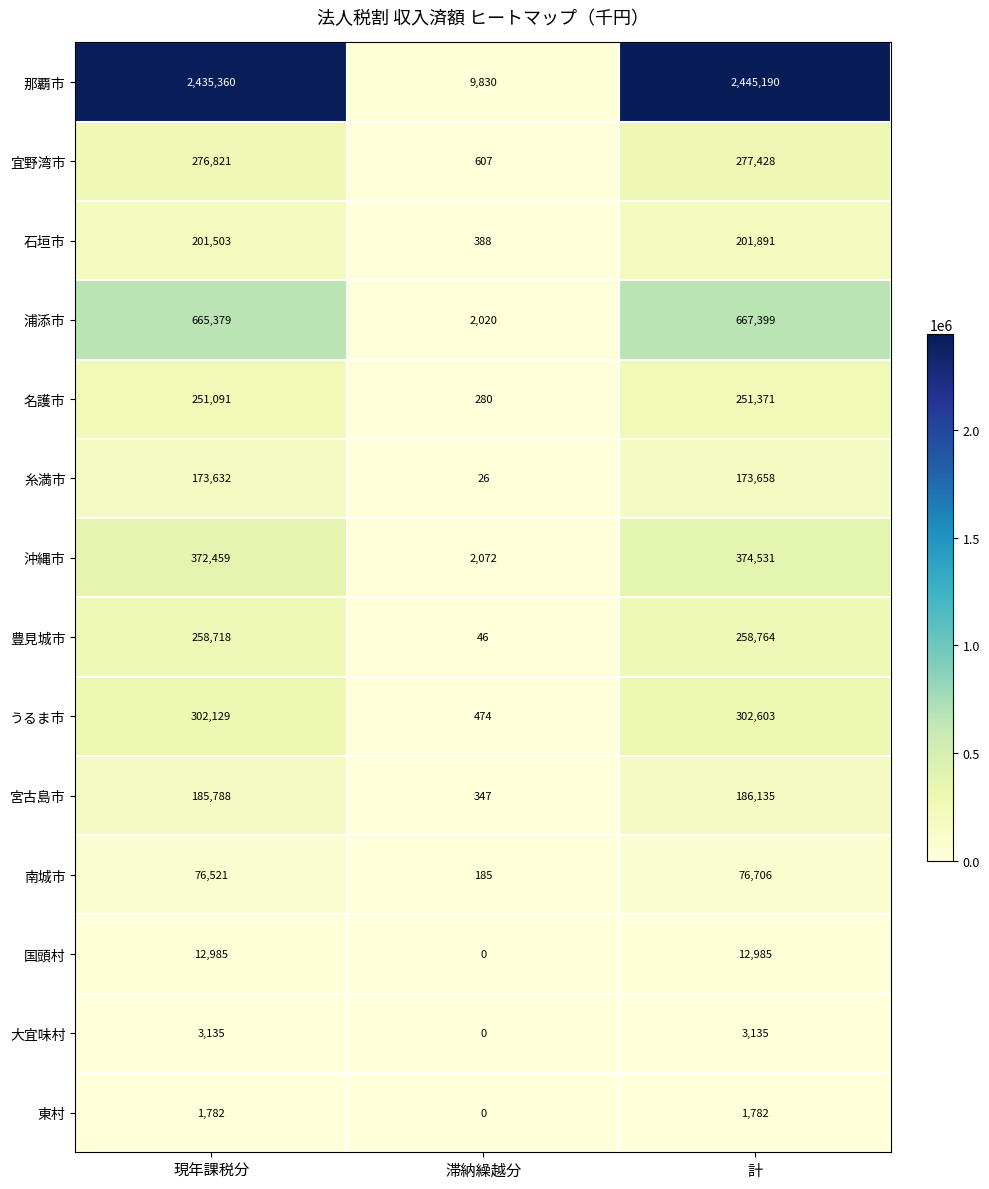

What is the difference between the highest and lowest values at 滞納繰越分?

9830